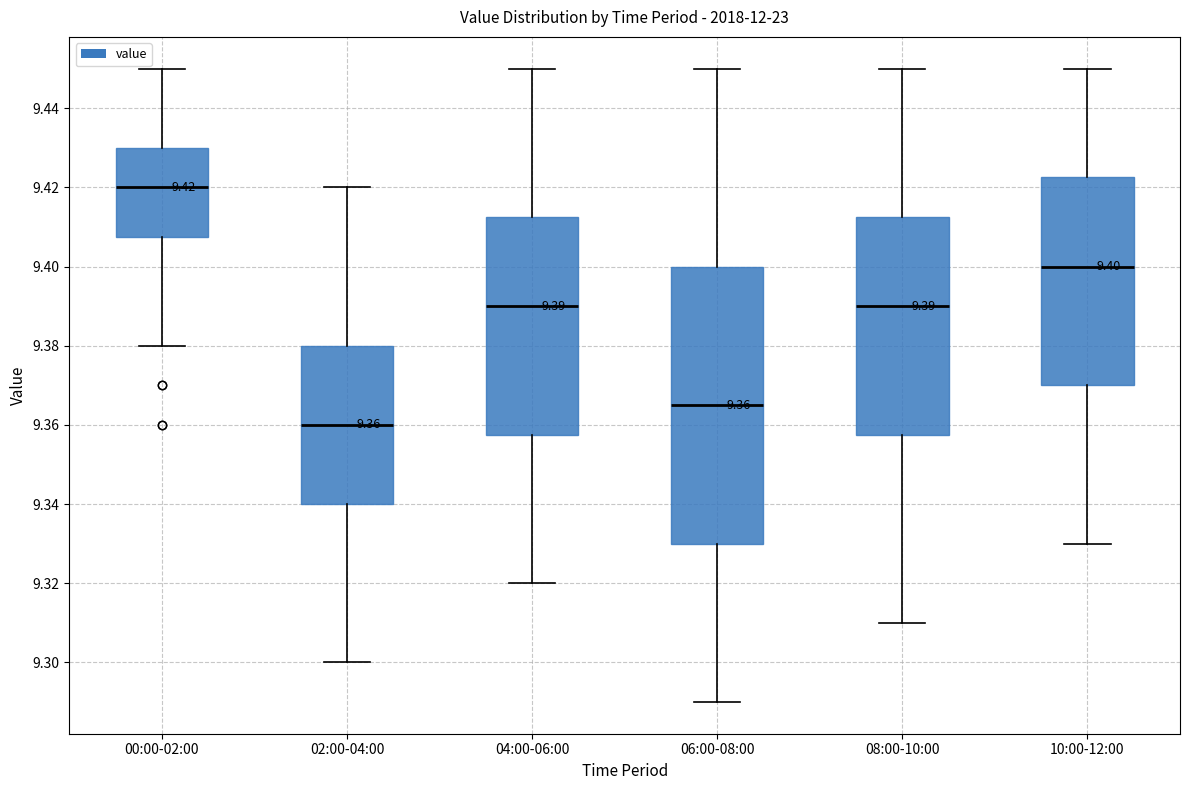

Which box has the highest median line?

00:00-02:00